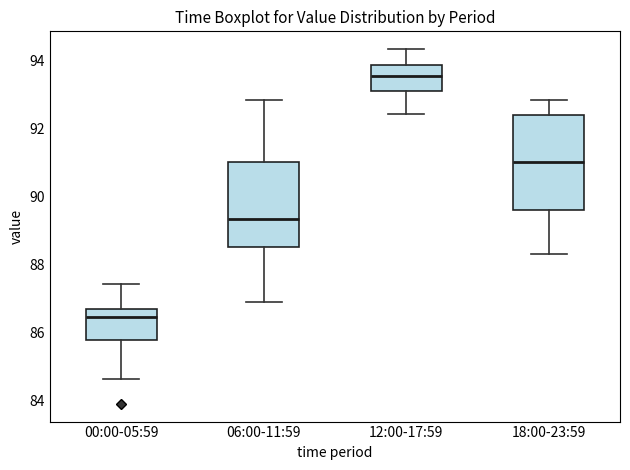

Reading left to right, transcribe this box plot: for each box, give where its median line is, the range the box spans, and where its two whiskers end, as read against the y-axis. The values are not printed on the chart, so give them approximately, as read against the axis.

00:00-05:59: median 86.4, box 85.8 to 86.8, whiskers 84.6 to 87.4
06:00-11:59: median 89.4, box 88.6 to 91.0, whiskers 87.0 to 92.8
12:00-17:59: median 93.6, box 93.2 to 93.8, whiskers 92.4 to 94.4
18:00-23:59: median 91.0, box 89.6 to 92.4, whiskers 88.4 to 92.8